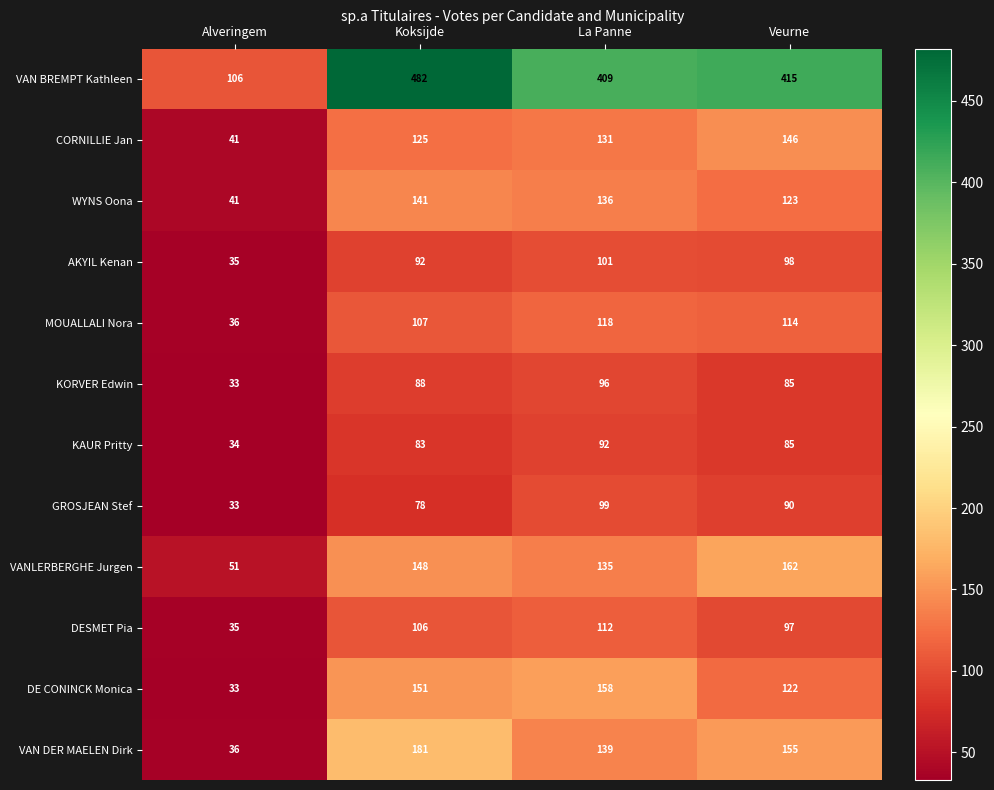

How many distinct data groups are displayed?

12